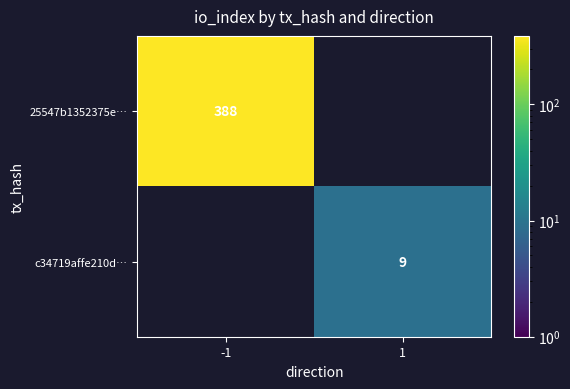

The c34719affe210d… series shows 9 at 1. True or false?

True